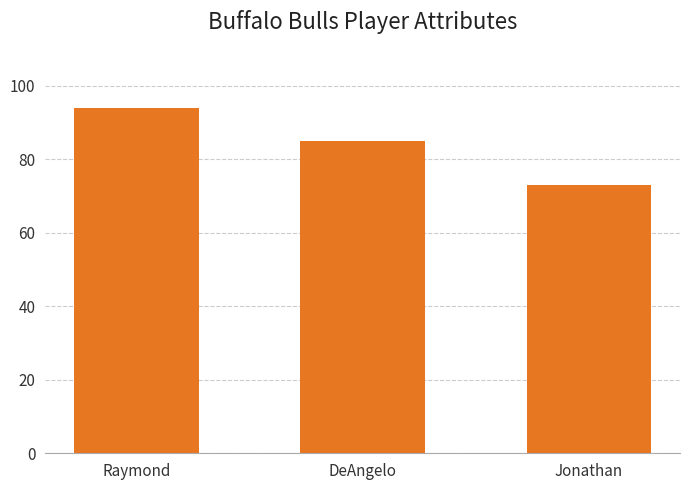

Where is the data nearest to the value 83?

DeAngelo